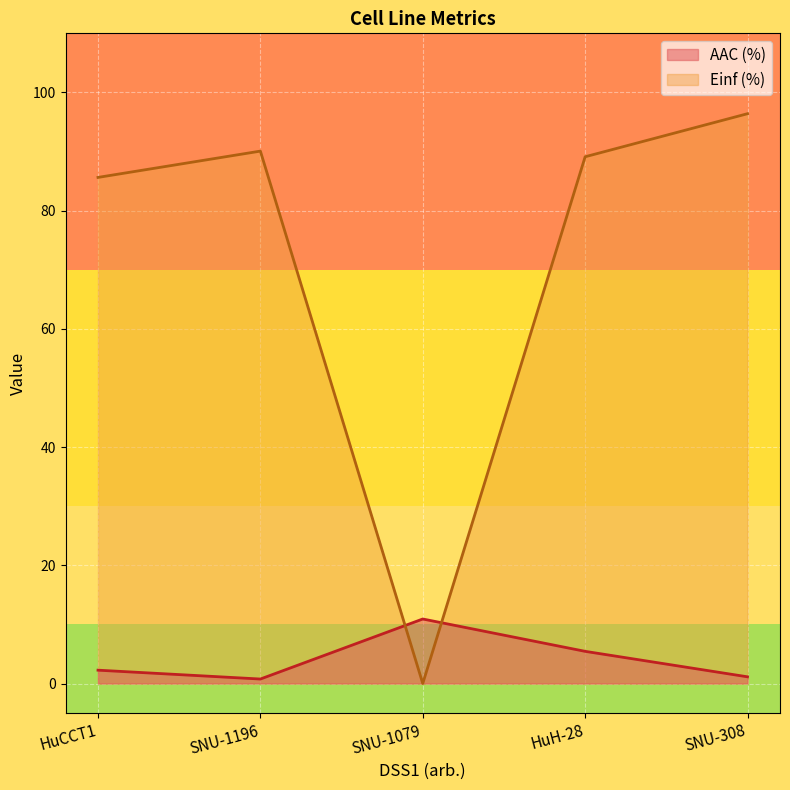

At SNU-1079, list the series in order from smallest to largest.

Einf (%), AAC (%)